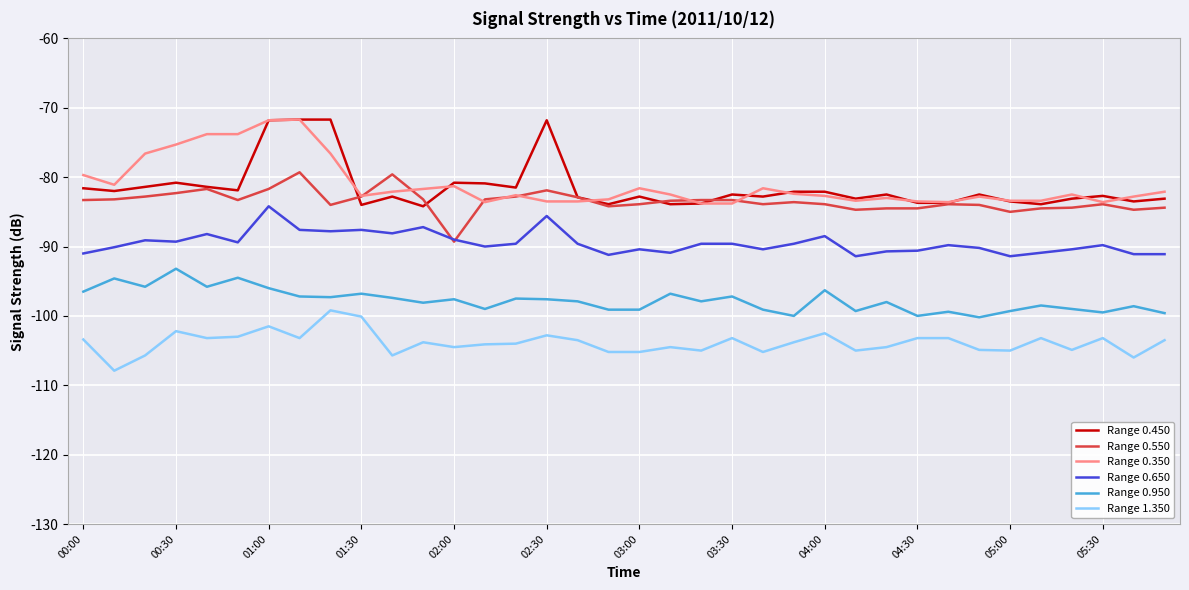

What is the highest value of the Range 1.350 series?

-99.2